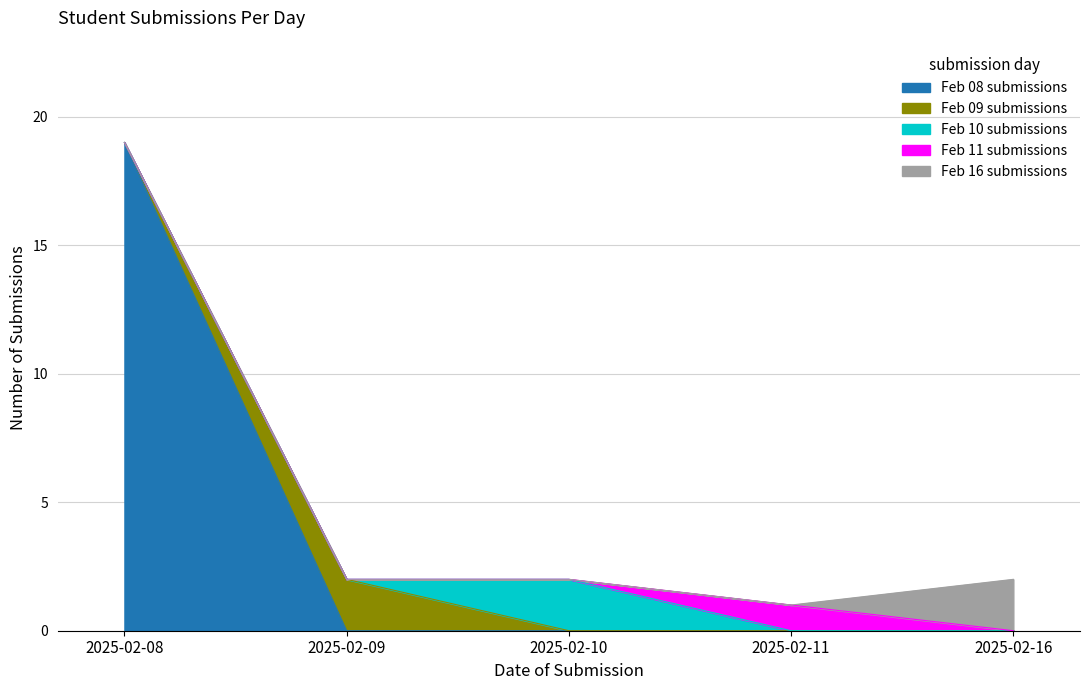

Reading left to right, what are all the values shown in this chart?

Feb 08 submissions: 19	0	0	0	0
Feb 09 submissions: 0	2	0	0	0
Feb 10 submissions: 0	0	2	0	0
Feb 11 submissions: 0	0	0	1	0
Feb 16 submissions: 0	0	0	0	2